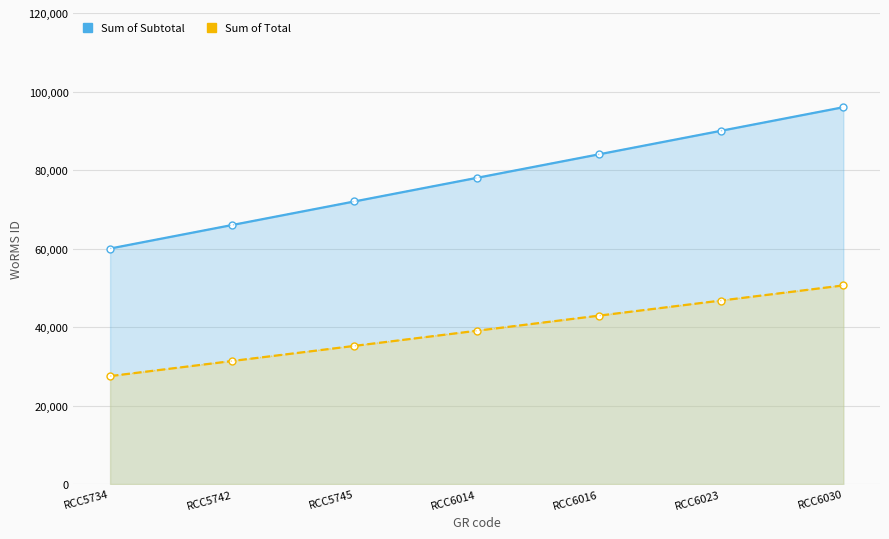

True or false: Sum of Subtotal and Sum of Total cross at least once.

False